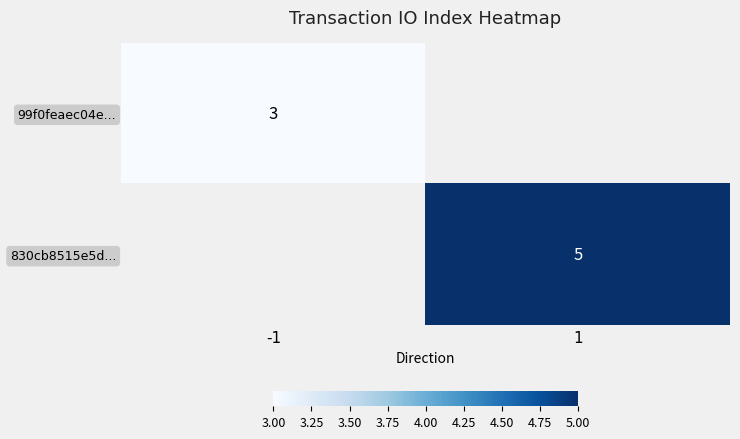

The value of 99f0feaec04e... at -1 is 3. True or false?

True